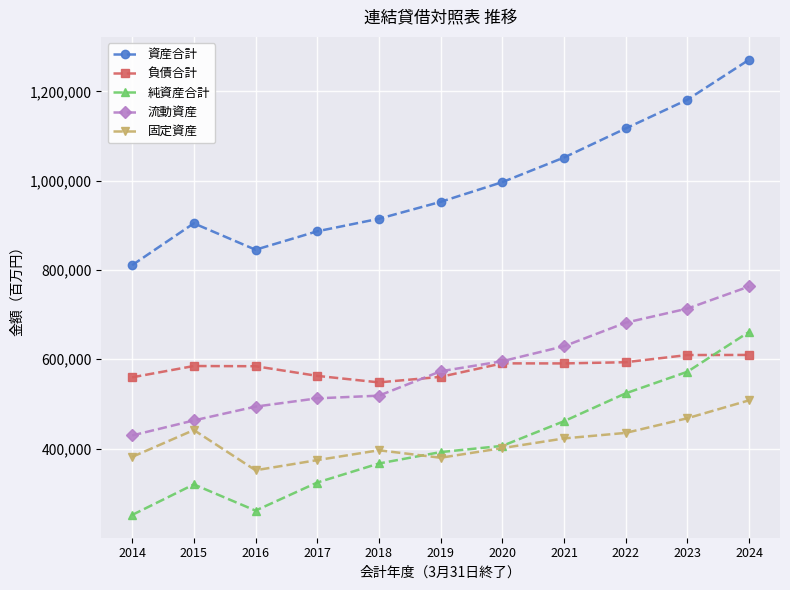

At which category does 資産合計 reach its first local peak?

2015